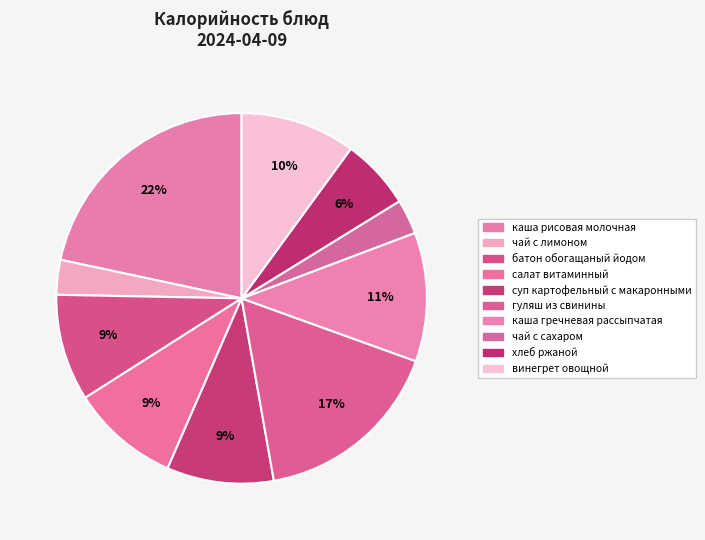

How many slices are in this pie chart?

10